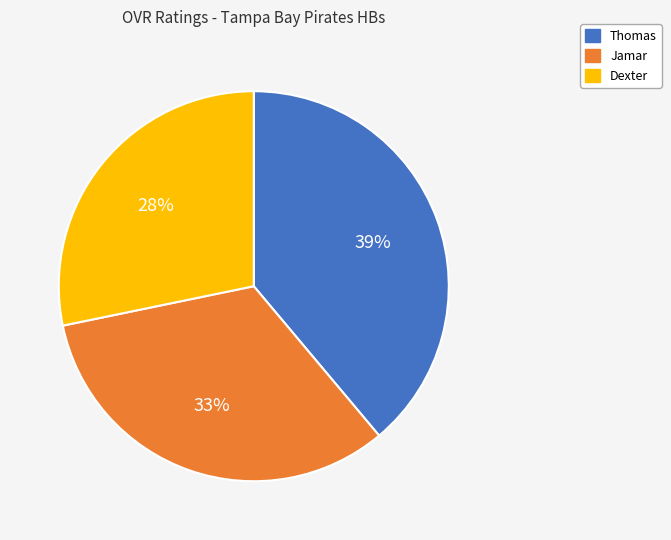

How many segments does this pie chart have?

3